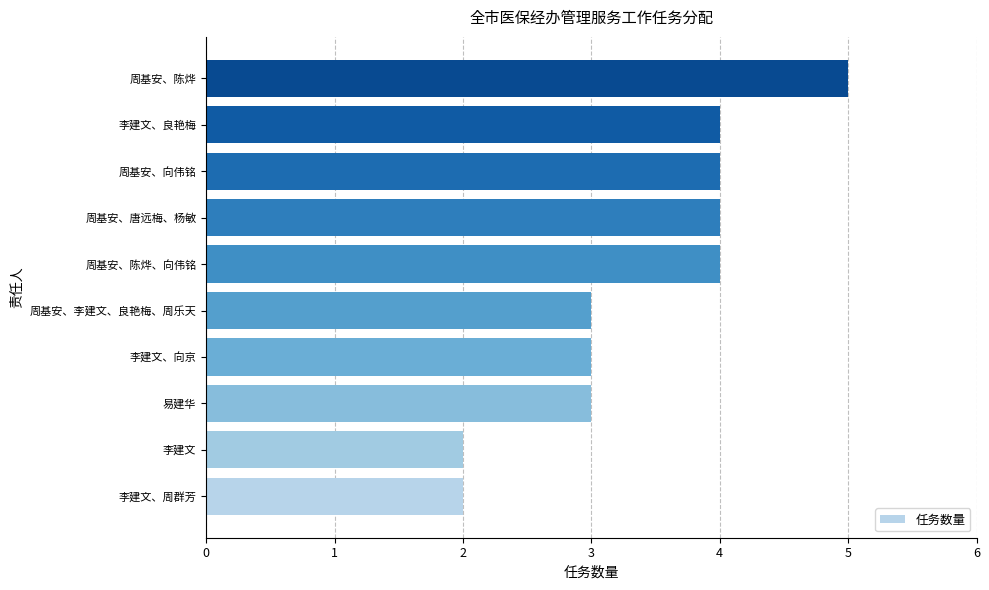

Reading top to bottom, transcribe all the data shown in this chart.

周基安、陈烨=5	李建文、良艳梅=4	周基安、向伟铭=4	周基安、唐远梅、杨敏=4	周基安、陈烨、向伟铭=4	周基安、李建文、良艳梅、周乐天=3	李建文、向京=3	易建华=3	李建文=2	李建文、周群芳=2